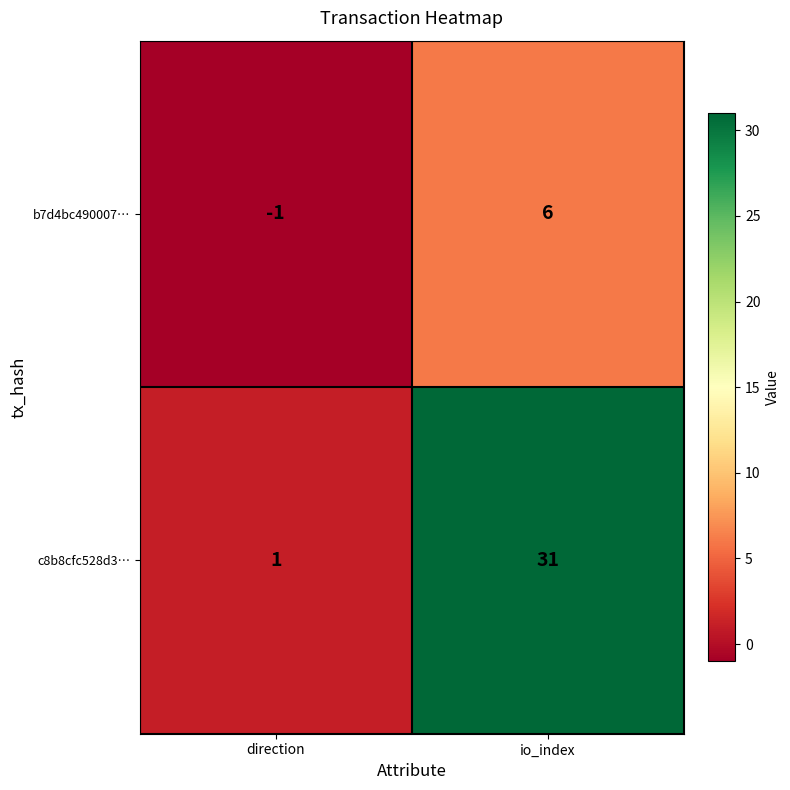

Reading left to right, what are all the values shown in this chart?

b7d4bc490007…: direction=-1	io_index=6
c8b8cfc528d3…: direction=1	io_index=31